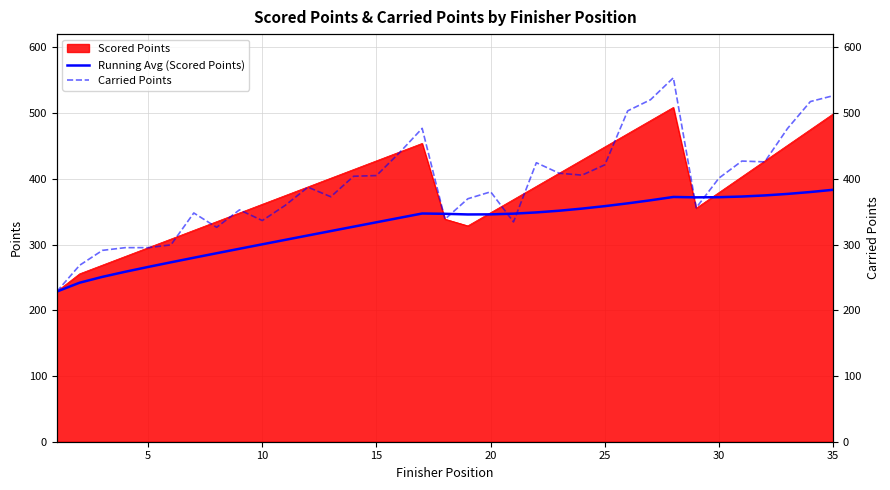

The Running Avg (Scored Points) series shows 167.2 at 20. True or false?

False